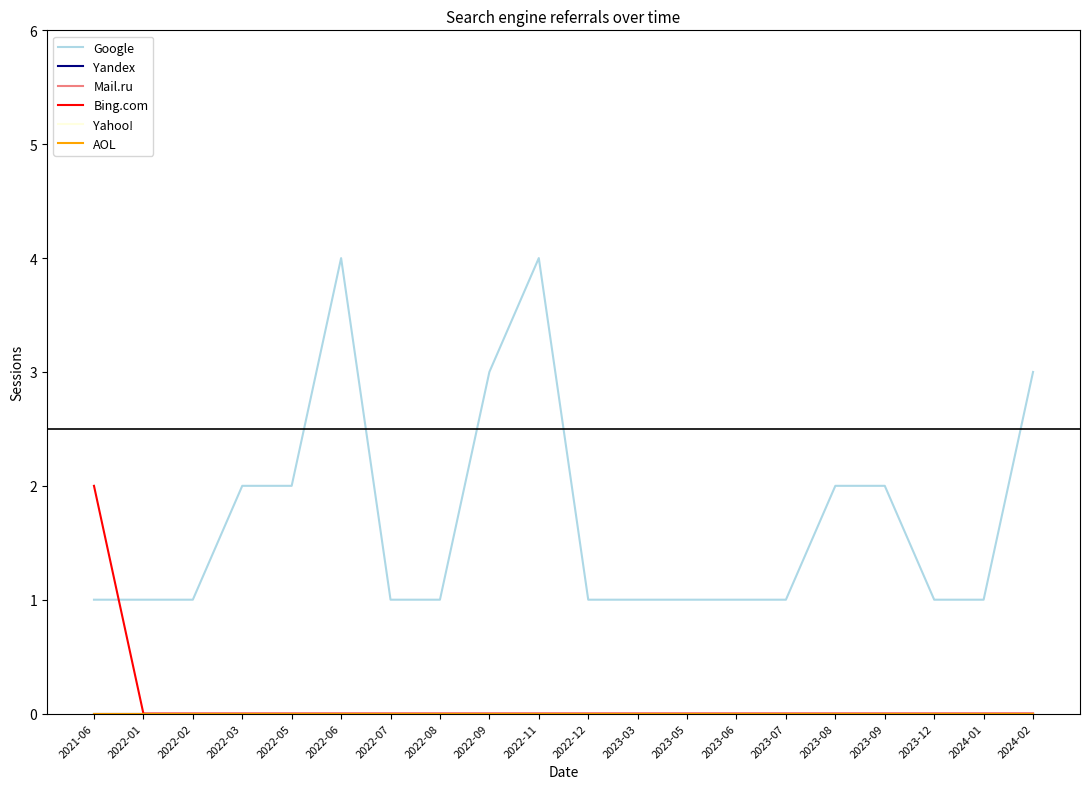

Does the chart have visible grid lines?

No